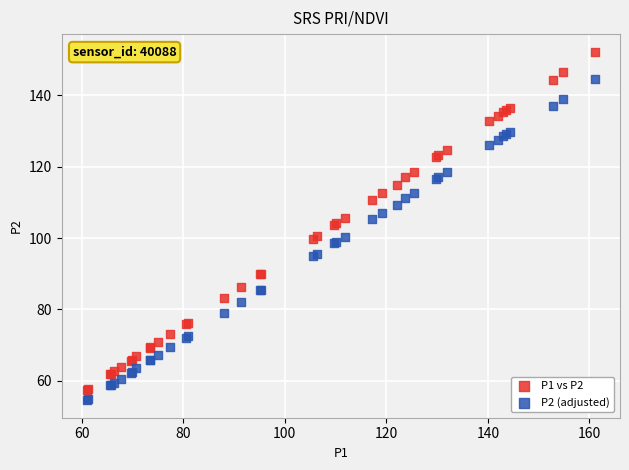

Which series has the largest Y range (max minus min)?

P1 vs P2